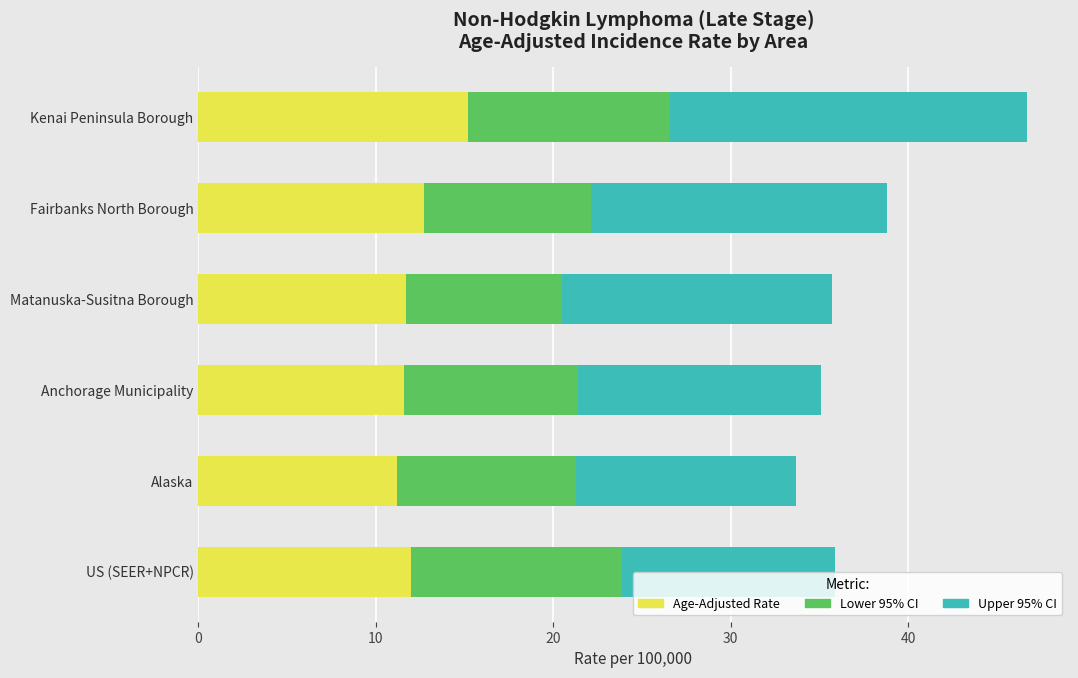

The value of Age-Adjusted Rate at Anchorage Municipality is 16.9. True or false?

False